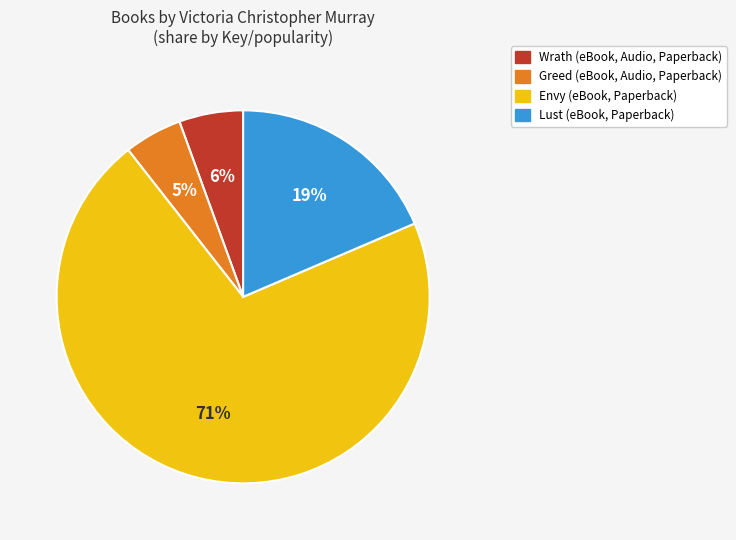

Between Greed and Lust, which is larger?

Lust